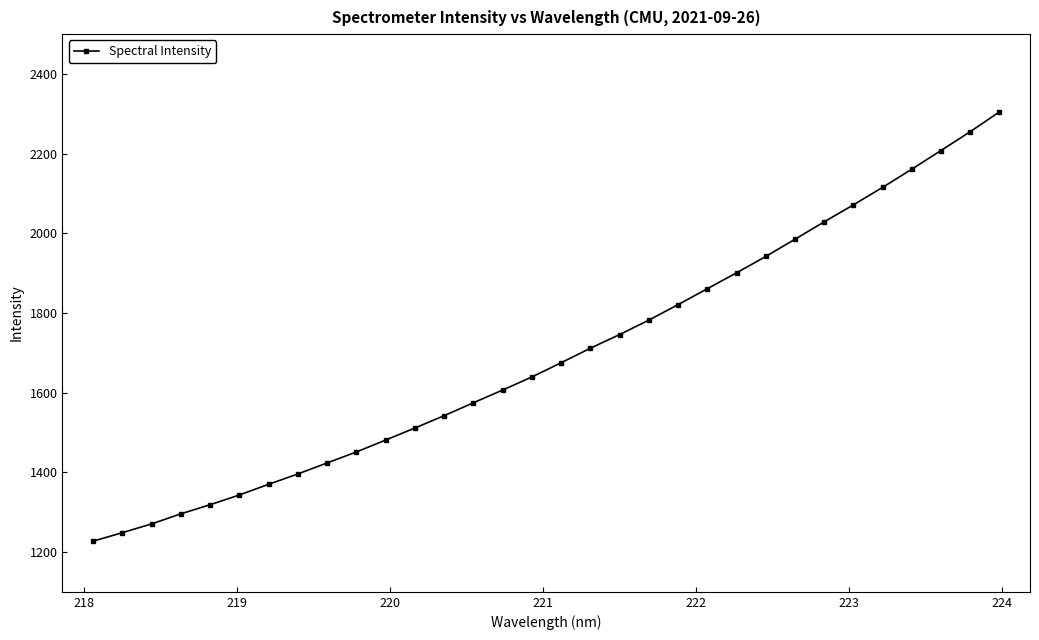

What is the value of the 4th point from the left?

1295.8